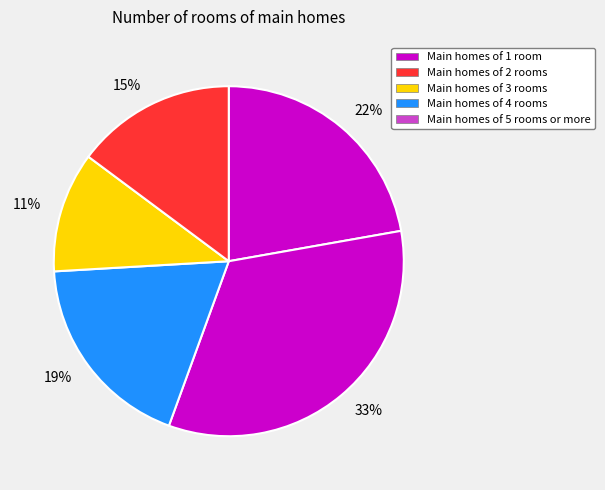

Is there a majority slice in this chart?

No